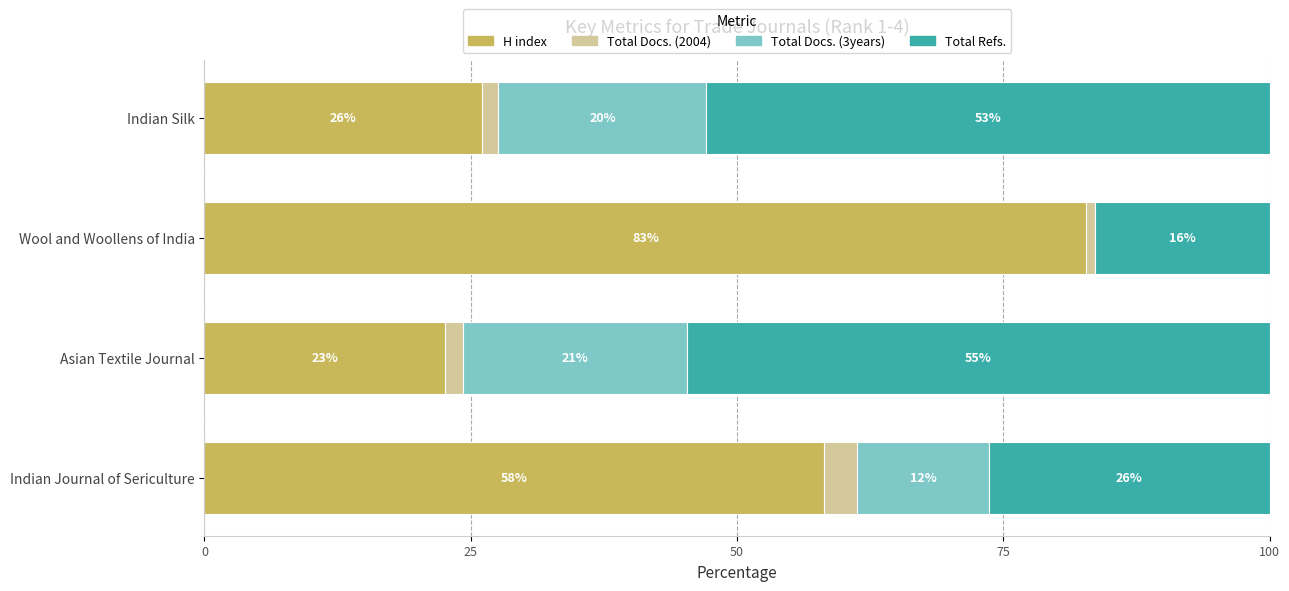

What is the total value across all series at Wool and Woollens of India?

100.0